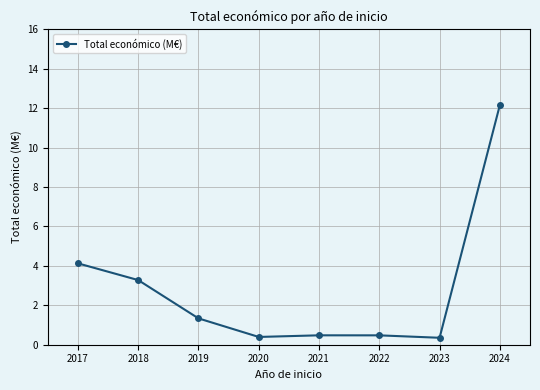

Read the value at 2023.

0.4